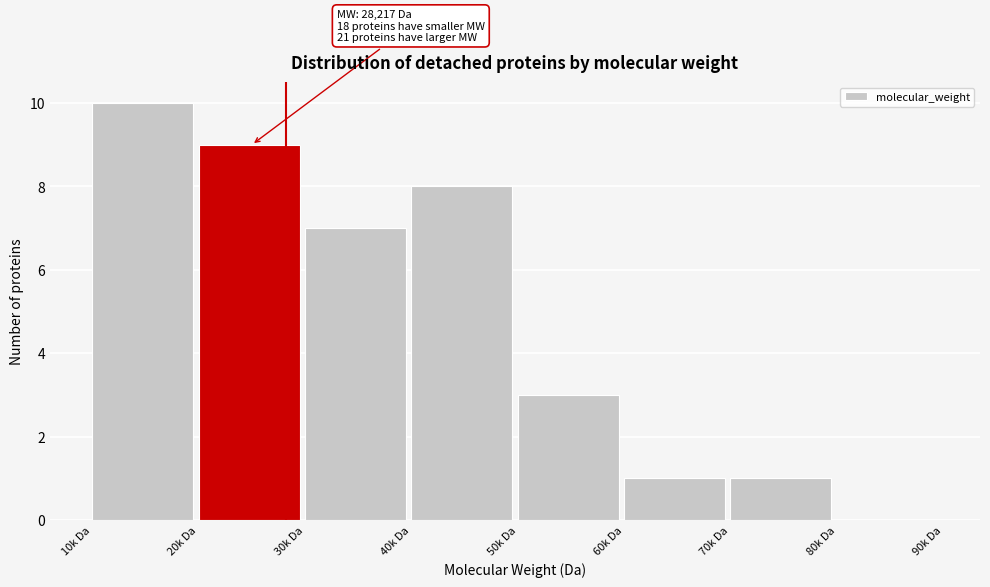

Reading left to right, list all the values displayed in this chart.

10k Da=10	20k Da=9	30k Da=7	40k Da=8	50k Da=3	60k Da=1	70k Da=1	80k Da=0